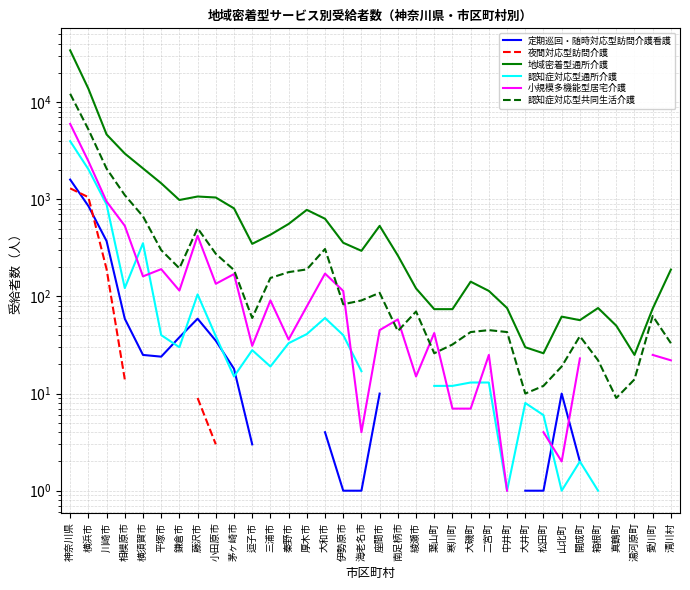

What is the minimum value for 認知症対応型共同生活介護?

9.0